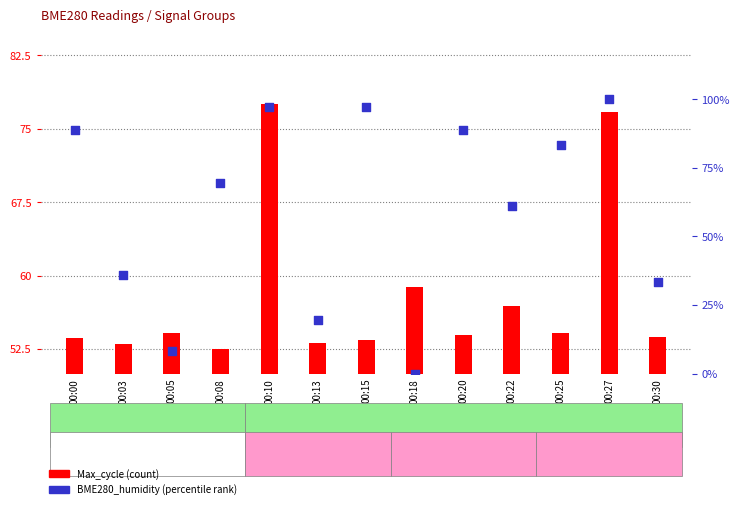

At which category is the sum across all series the highest?

00:27